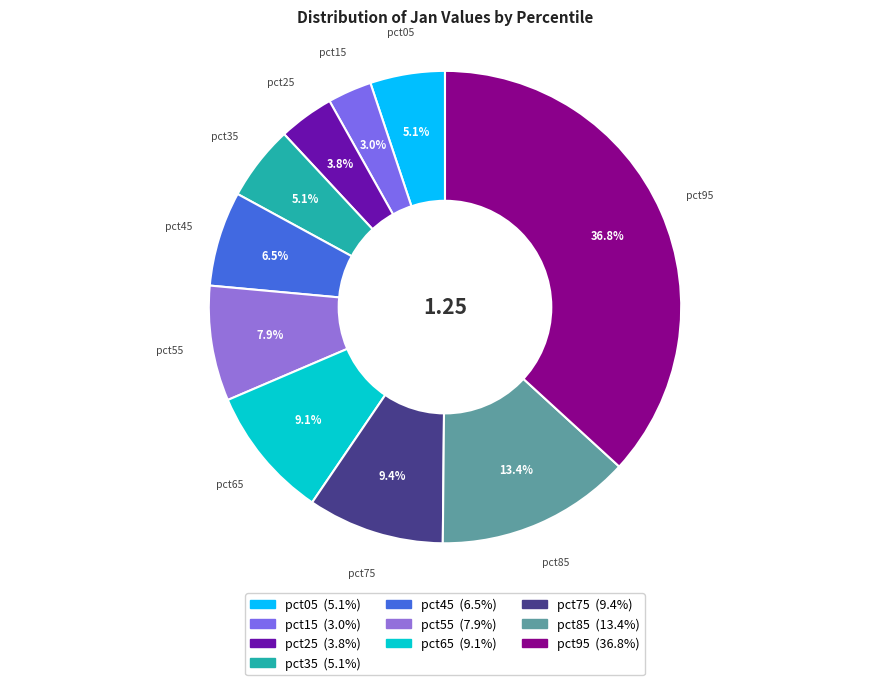

Is it true that pct15 is 3% of the pie?

True